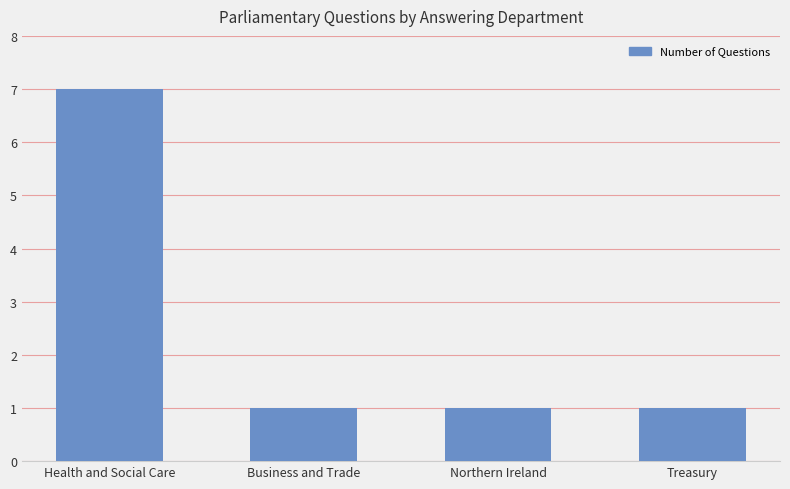

What is the sum of all values?

10